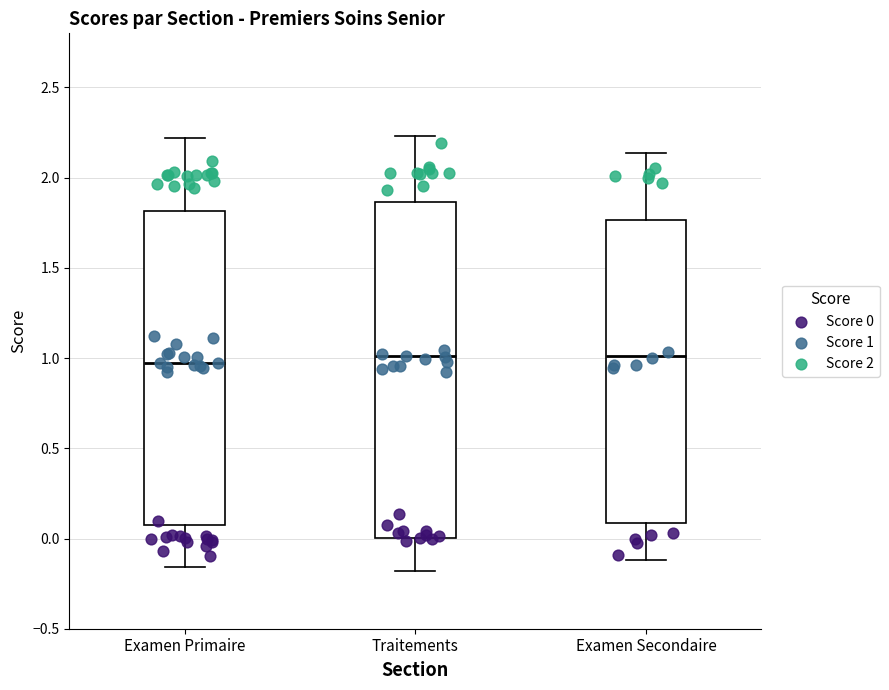

Reading left to right, transcribe this box plot: for each box, give where its median line is, the range the box spans, and where its two whiskers end, as read against the y-axis. The values are not printed on the chart, so give them approximately, as read against the axis.

Examen Primaire: median 0.95, box 0.10 to 1.80, whiskers -0.15 to 2.20
Traitements: median 1.00, box 0.00 to 1.85, whiskers -0.20 to 2.25
Examen Secondaire: median 1.00, box 0.10 to 1.75, whiskers -0.10 to 2.15